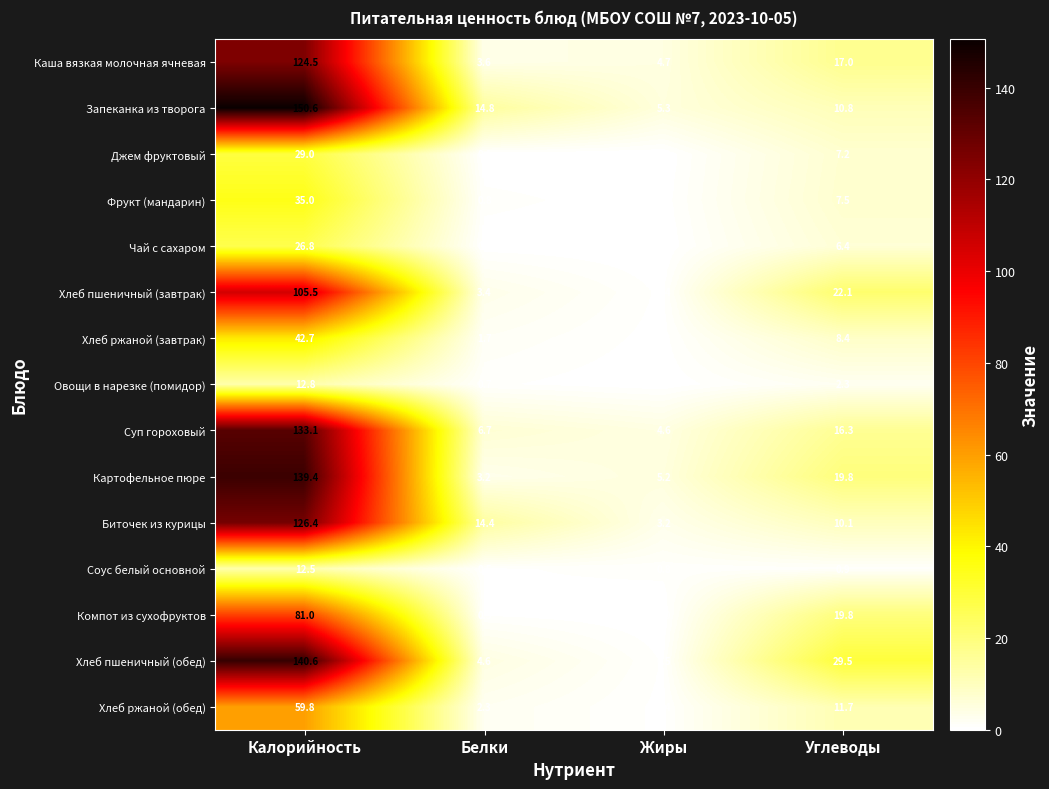

How many series are shown in this chart?

15